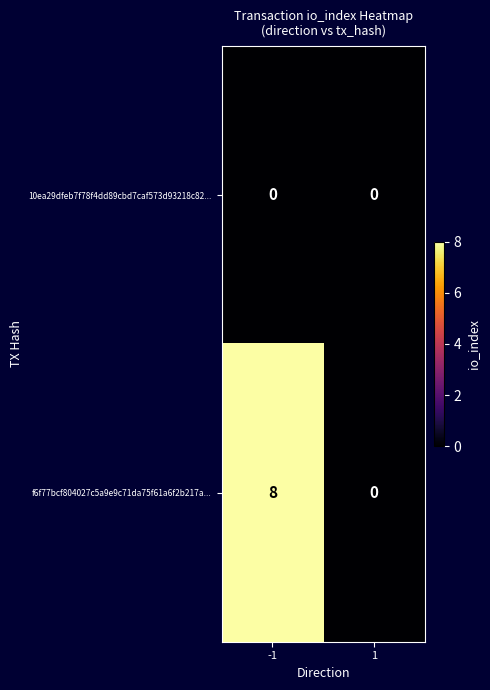

Rank the series by their maximum value, from highest to lowest.

f6f77bcf804027c5a9e9c71da75f61a6f2b217a..., 10ea29dfeb7f78f4dd89cbd7caf573d93218c82...